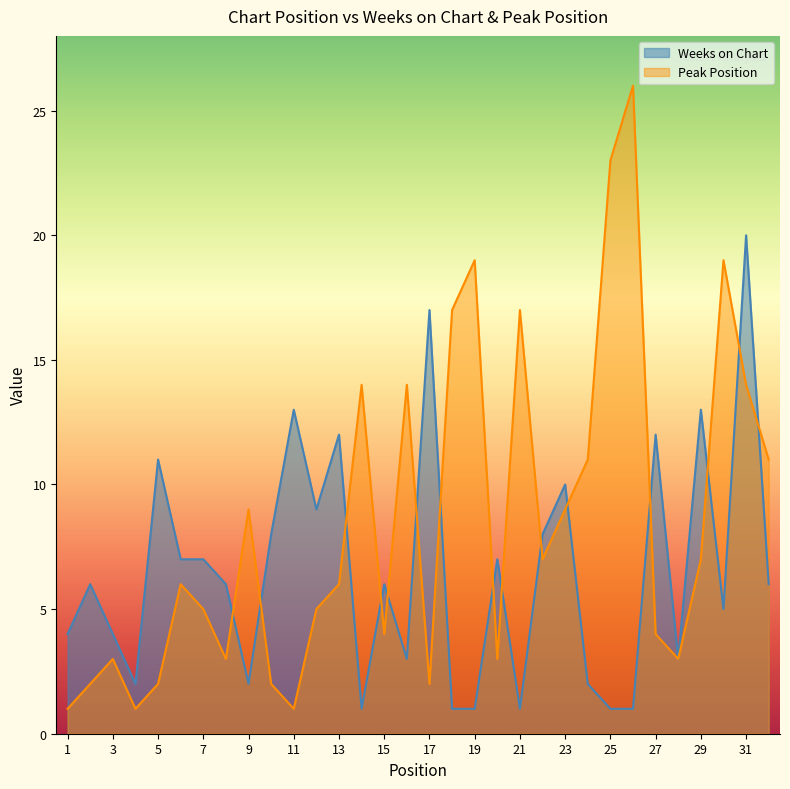

What is the difference between the second highest and second lowest values in the Weeks on Chart series?

16